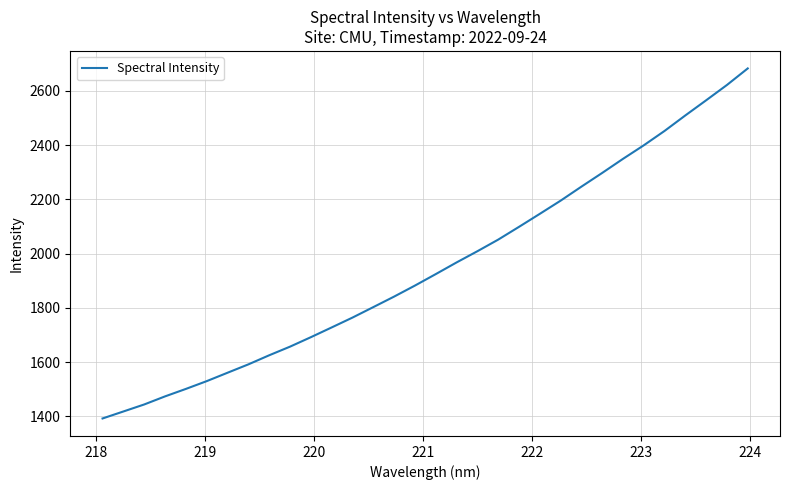

What is the smallest value displayed?

1391.6